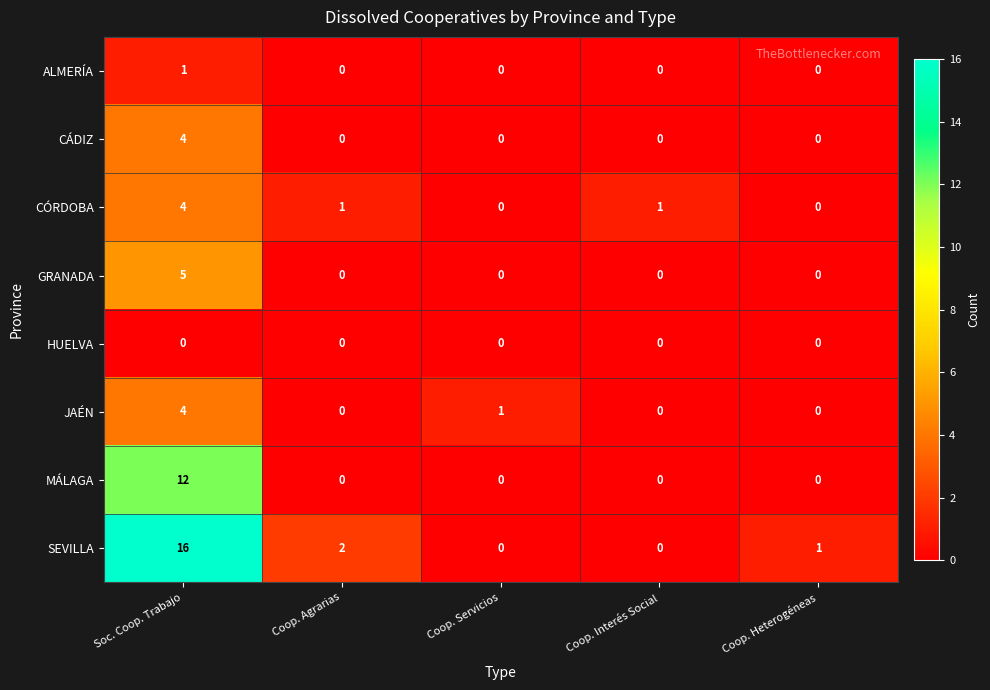

Which series has the largest range (max minus min)?

SEVILLA